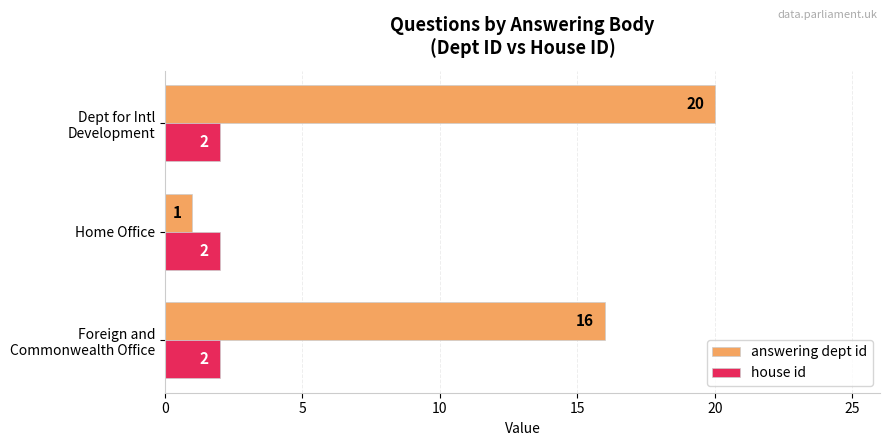

True or false: answering dept id has a value of 1 at Home Office.

True